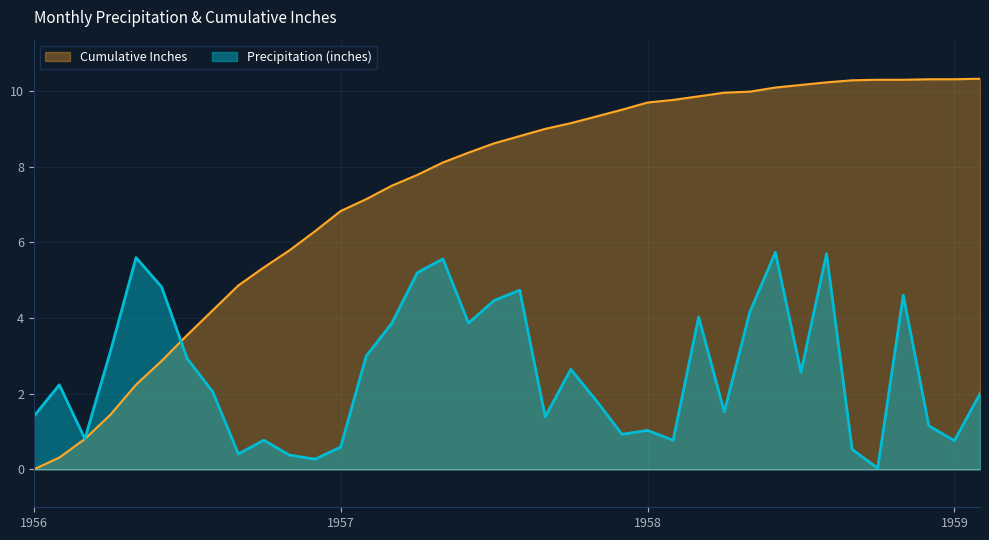

Reading left to right, transcribe all the data shown in this chart.

Precipitation (inches): 1.4	2.2	0.8	3.1	5.6	4.8	2.9	2.1	0.4	0.8	0.4	0.3	0.6	3.0	3.9	5.2	5.6	3.9	4.5	4.7	1.4	2.6	1.8	0.9	1.0	0.8	4.0	1.5	4.2	5.7	2.6	5.7	0.5	0.0	4.6	1.2	0.8	2.0
Cumulative Inches: 0.0	0.3	0.8	1.4	2.2	2.9	3.6	4.2	4.9	5.3	5.8	6.3	6.8	7.1	7.5	7.8	8.1	8.4	8.6	8.8	9.0	9.2	9.3	9.5	9.7	9.8	9.9	10.0	10.0	10.1	10.2	10.2	10.3	10.3	10.3	10.3	10.3	10.3